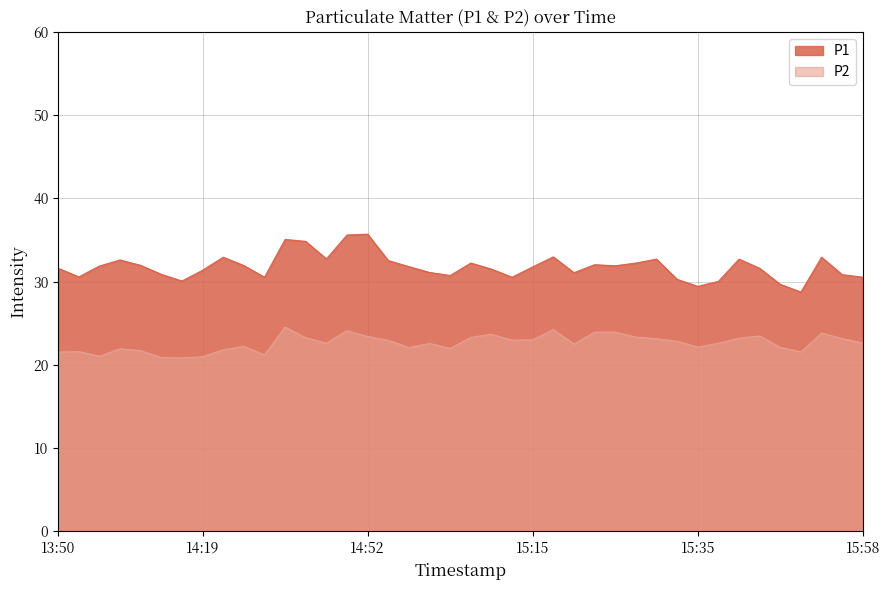

The value of P2 at 14:54 is 22.9. True or false?

True